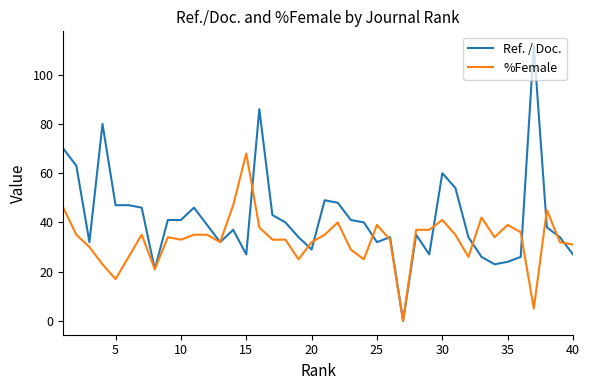

List the series in order of their overall mean, lowest first.

%Female, Ref. / Doc.